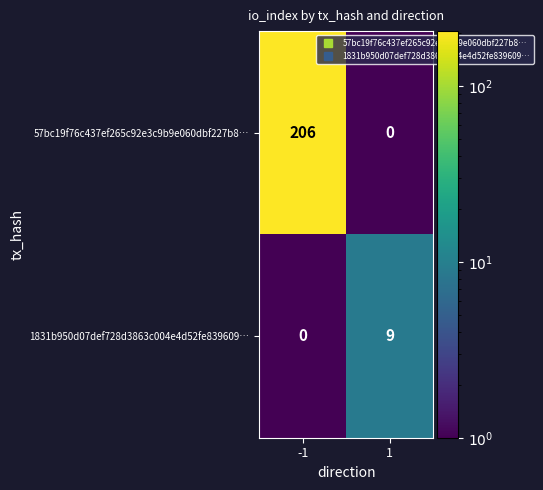

Is the value of 57bc19f76c437ef265c92e3c9b9e060dbf227b8… at -1 greater than the value of 1831b950d07def728d3863c004e4d52fe839609… at -1?

Yes